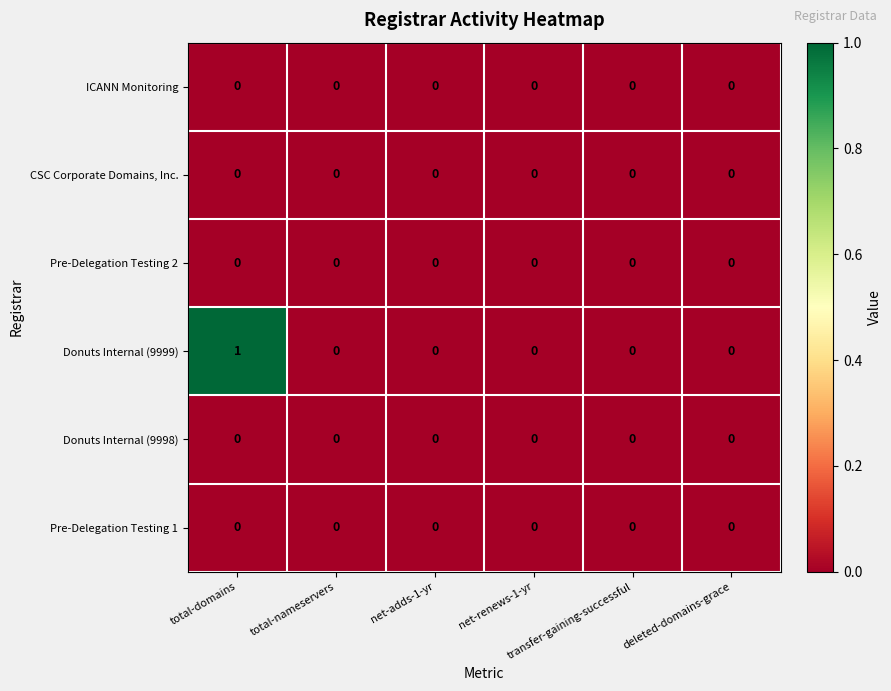

How many categories are shown in the chart?

6